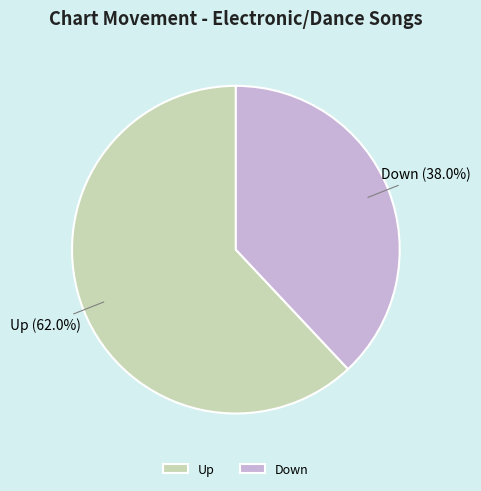

How many slices are in this pie chart?

2